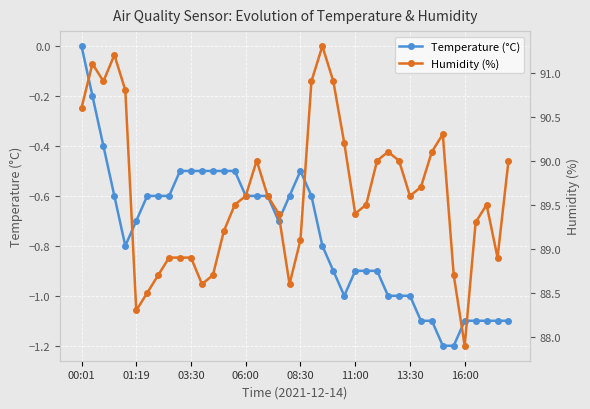

The Humidity (%) series shows 90.0 at 39. True or false?

True